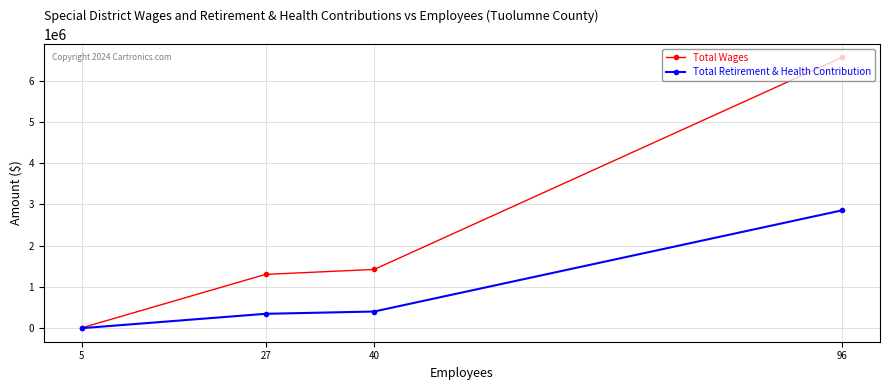

List the series in order of their overall mean, lowest first.

Total Retirement & Health Contribution, Total Wages